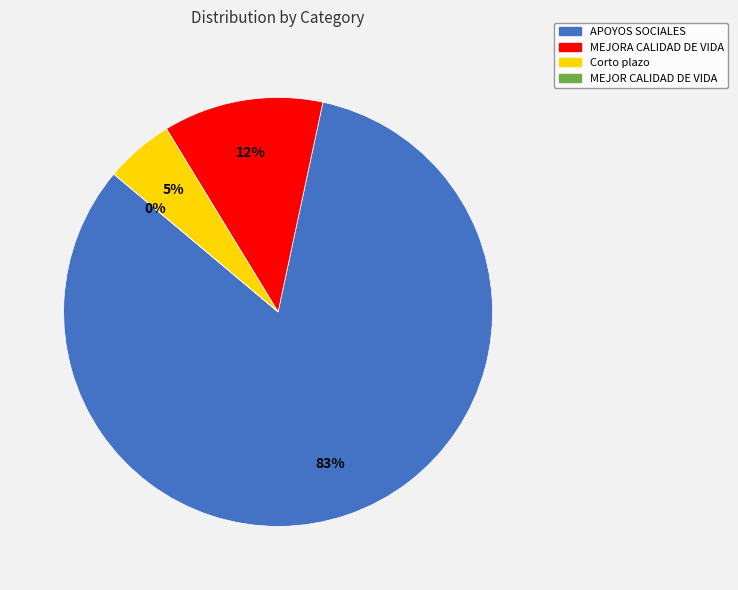

To the nearest percent, what is the difference between the largest and smallest slice percentages?

83%